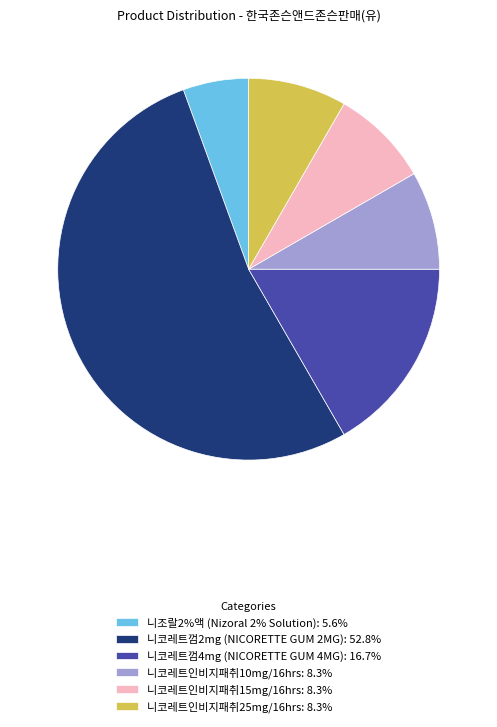

Is there any slice that represents more than half of the pie?

Yes